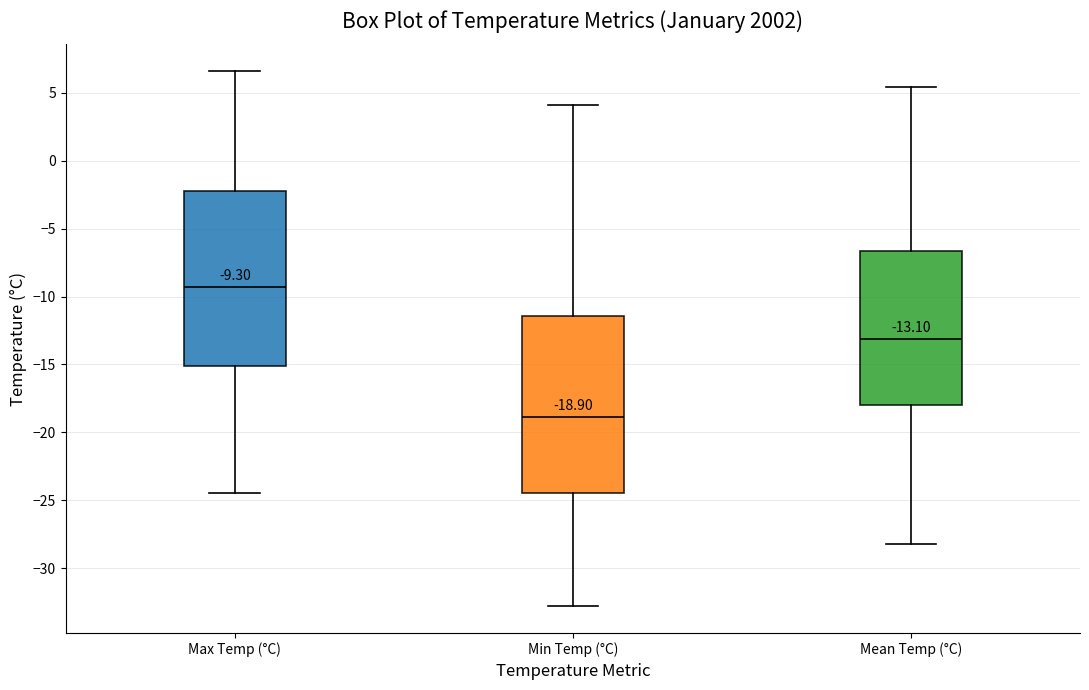

Which box has the lowest median line?

Min Temp (°C)